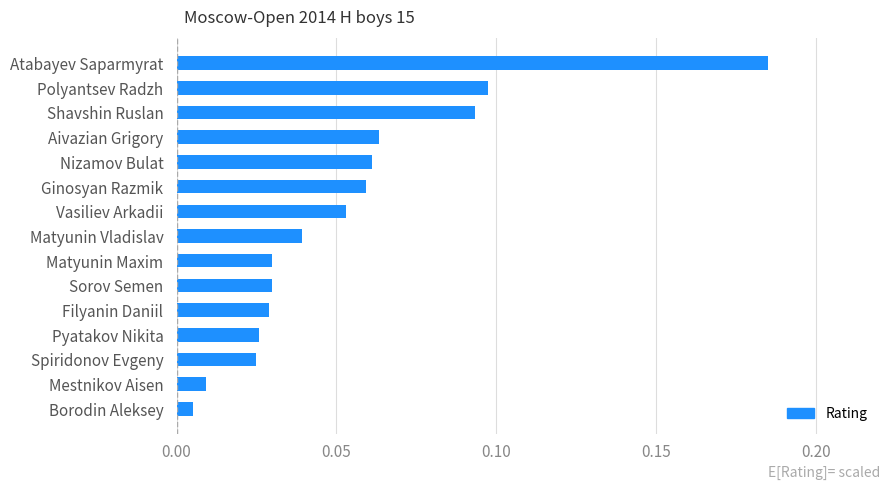

The chart shows a value of 0.0 at Ginosyan Razmik. True or false?

False